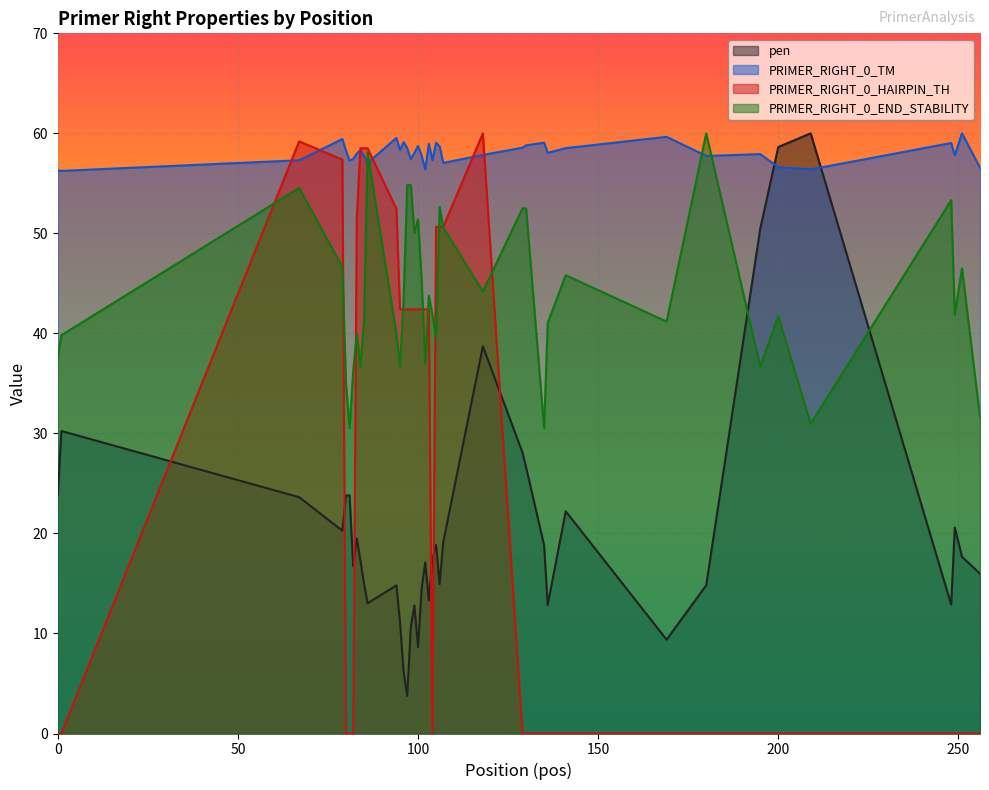

What is the value of the PRIMER_RIGHT_0_END_STABILITY point at the 39th from the left?

46.5